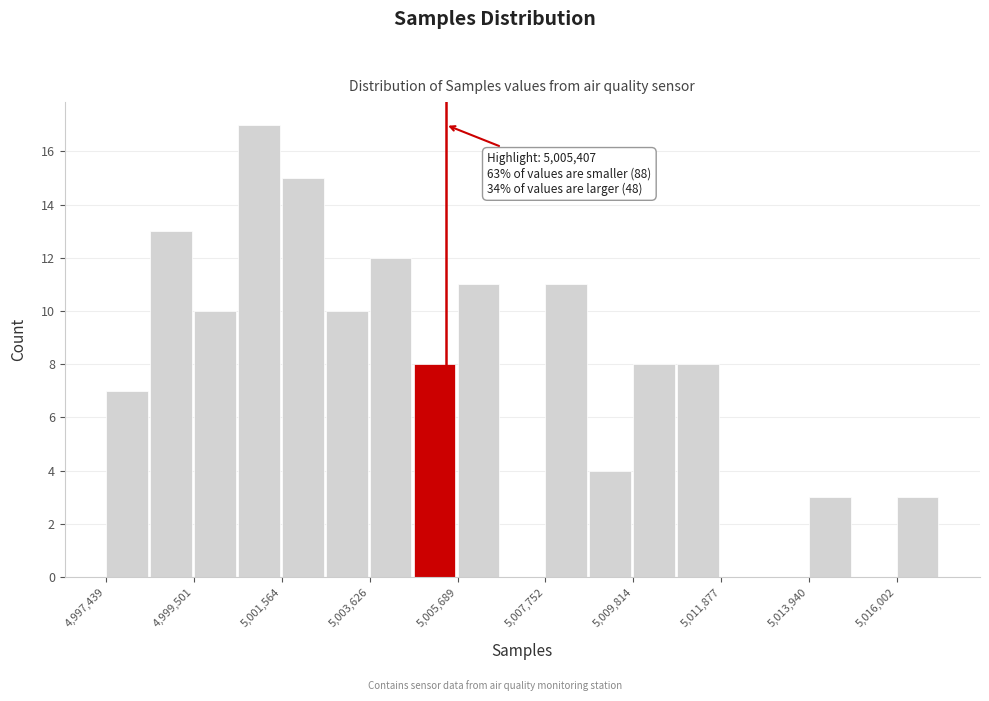

Read against the x-axis, roughly where is the centre of the tallest bar?

5001000